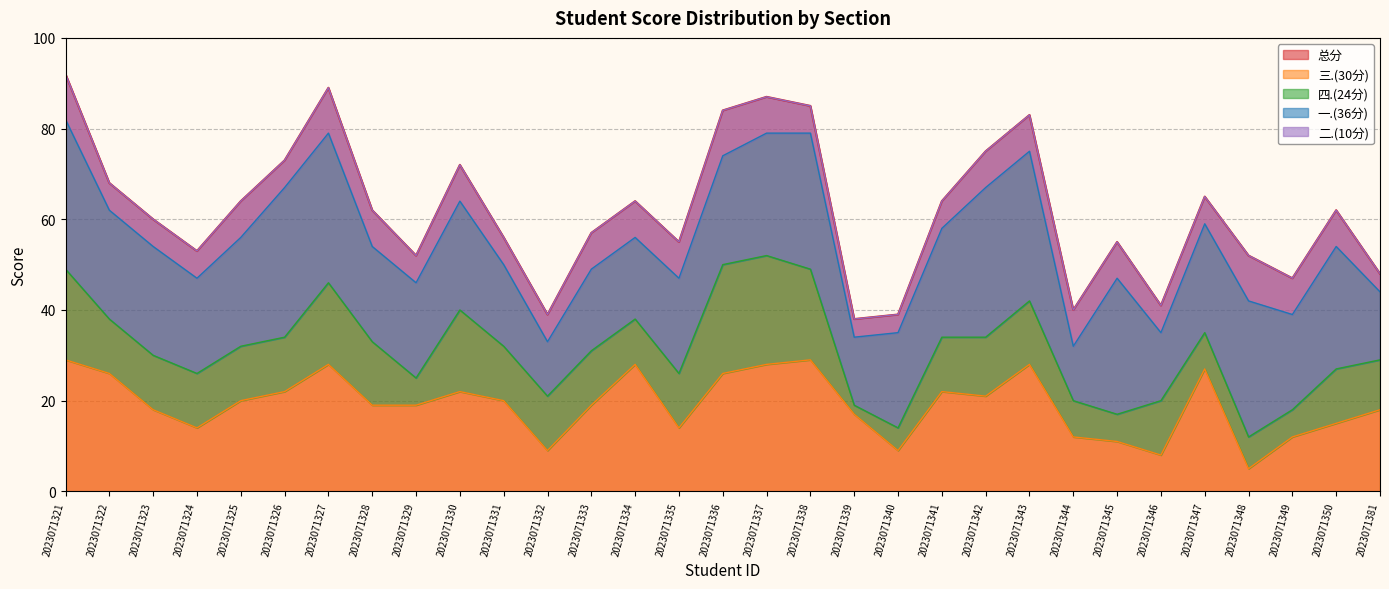

What is the sum of the 二.(10分) values at 2023071329 and 2023071333?

14